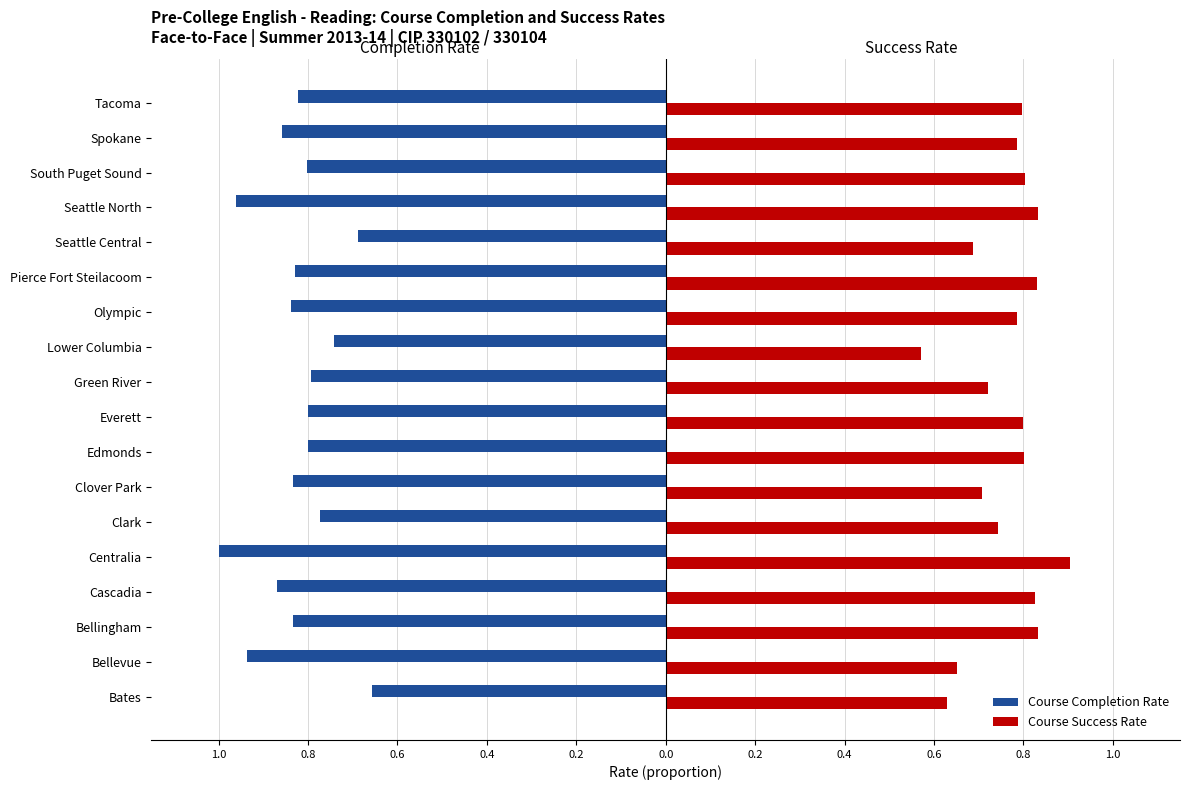

Reading right to left, list all the values displayed in this chart.

Course Completion Rate: -0.8	-0.9	-0.8	-1.0	-0.7	-0.8	-0.8	-0.7	-0.8	-0.8	-0.8	-0.8	-0.8	-1.0	-0.9	-0.8	-0.9	-0.7
Course Success Rate: 0.8	0.8	0.8	0.8	0.7	0.8	0.8	0.6	0.7	0.8	0.8	0.7	0.7	0.9	0.8	0.8	0.7	0.6